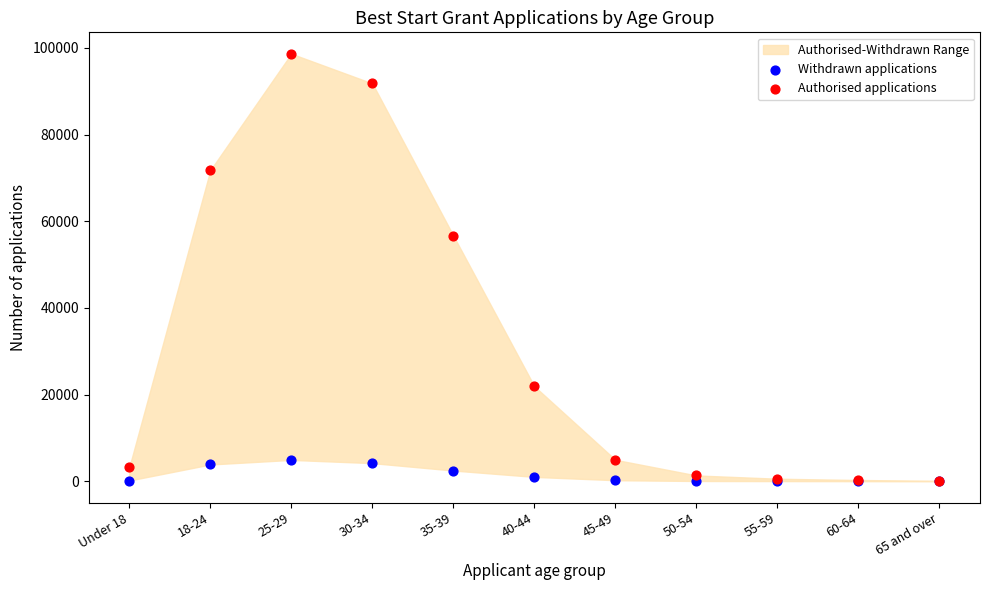

Which series contains the highest Y value?

Authorised applications